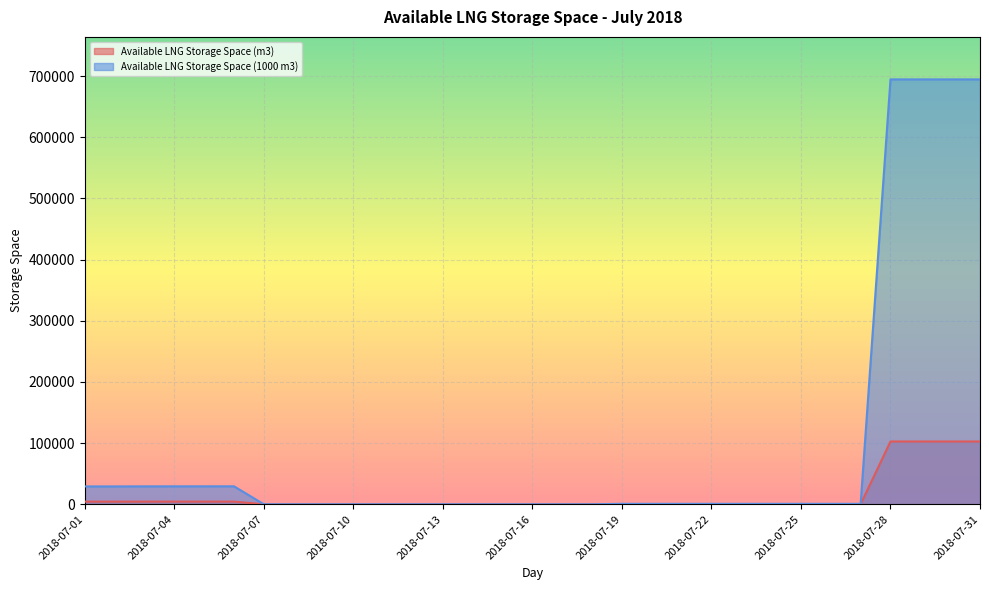

What is the sum of the Available LNG Storage Space (m3) values at 2018-07-15 and 2018-07-04?

4327